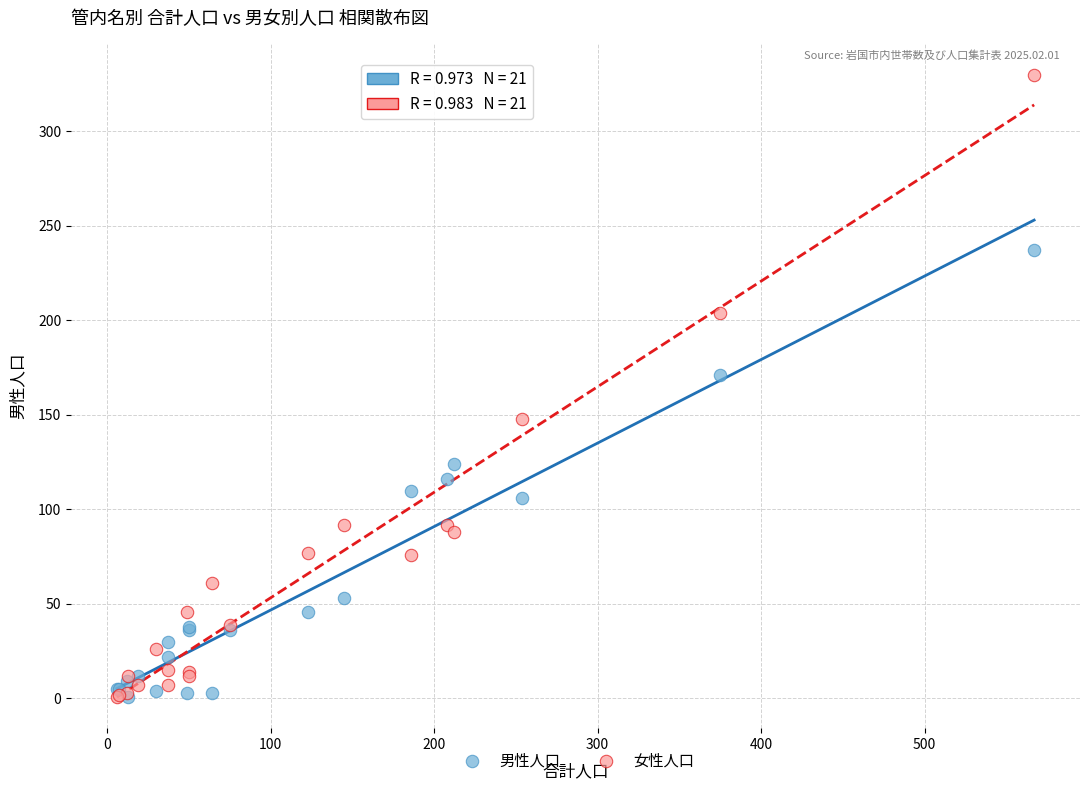

Which series has the largest Y range (max minus min)?

女性人口